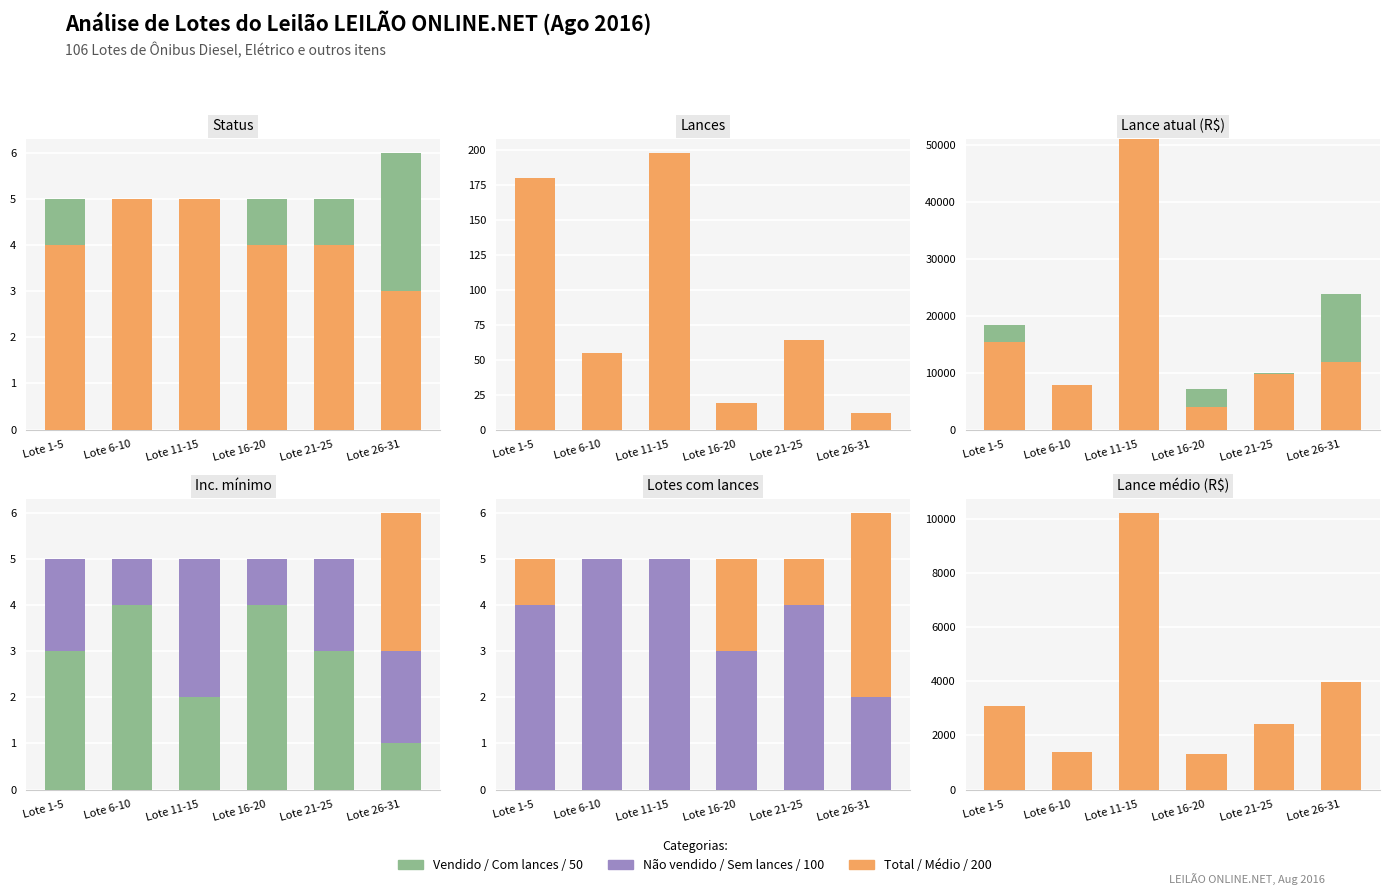

Which series has the largest total across all categories?

Vendido